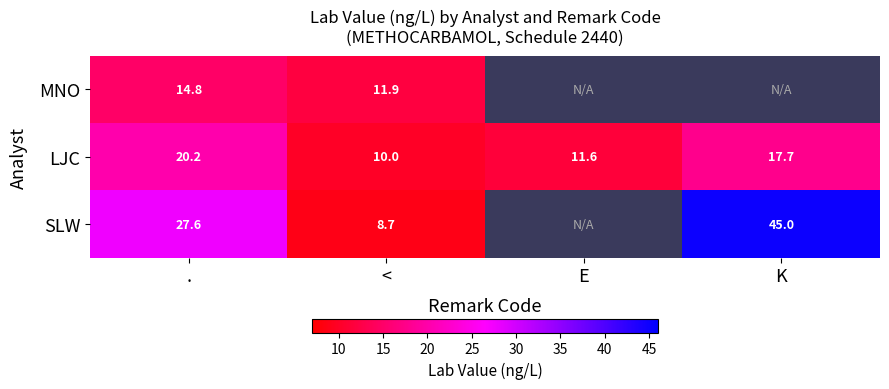

The MNO series shows 11.9 at <. True or false?

True